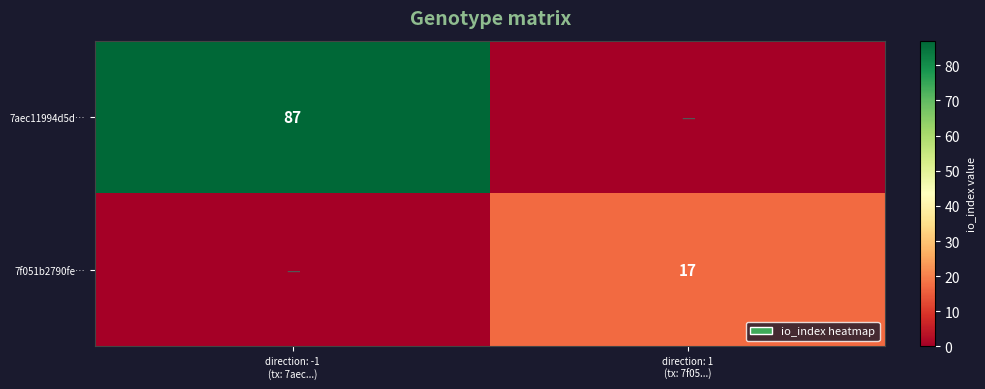

List the labels in order of 7f051b2790fe… value, smallest first.

direction: -1 (tx: 7aec...), direction: 1 (tx: 7f05...)